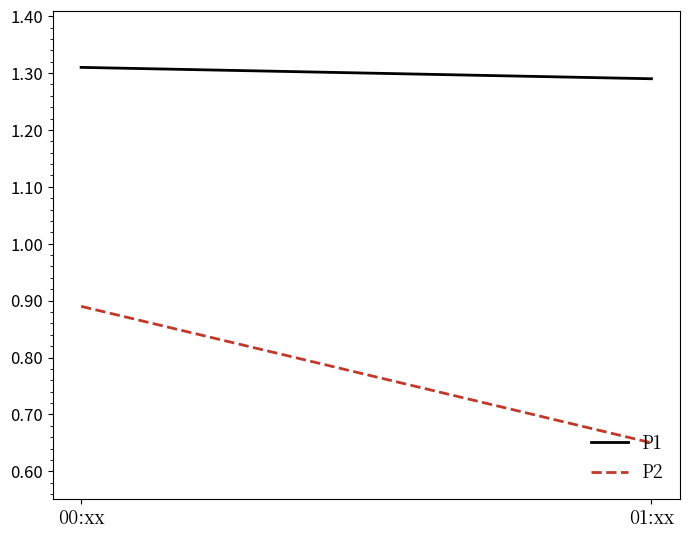

Reading right to left, extract all data points from this chart.

P1: 01:xx=1.3	00:xx=1.3
P2: 01:xx=0.7	00:xx=0.9